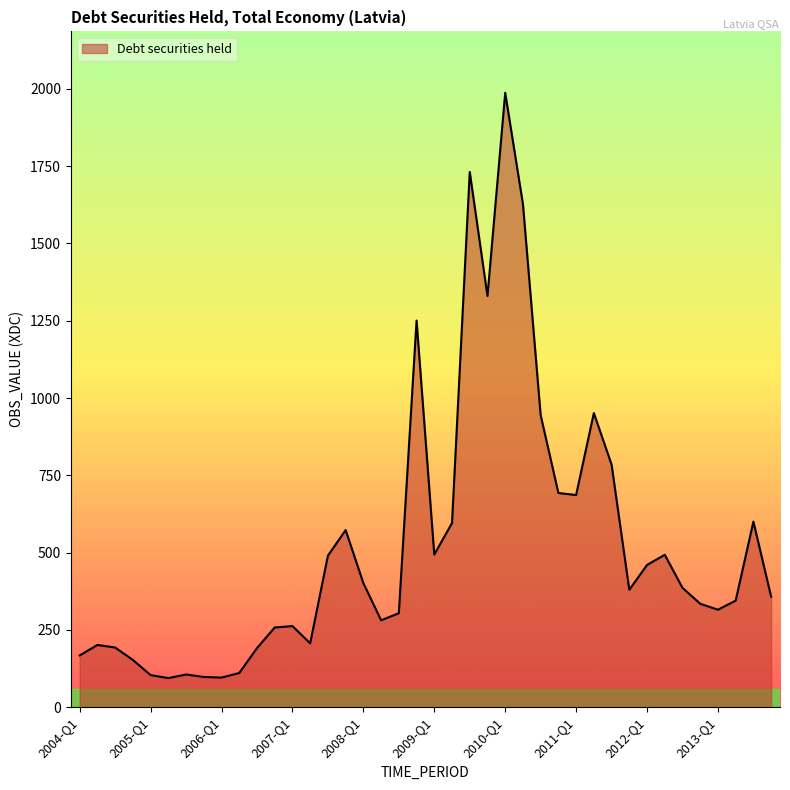

What is the minimum value shown in the chart?

93.9